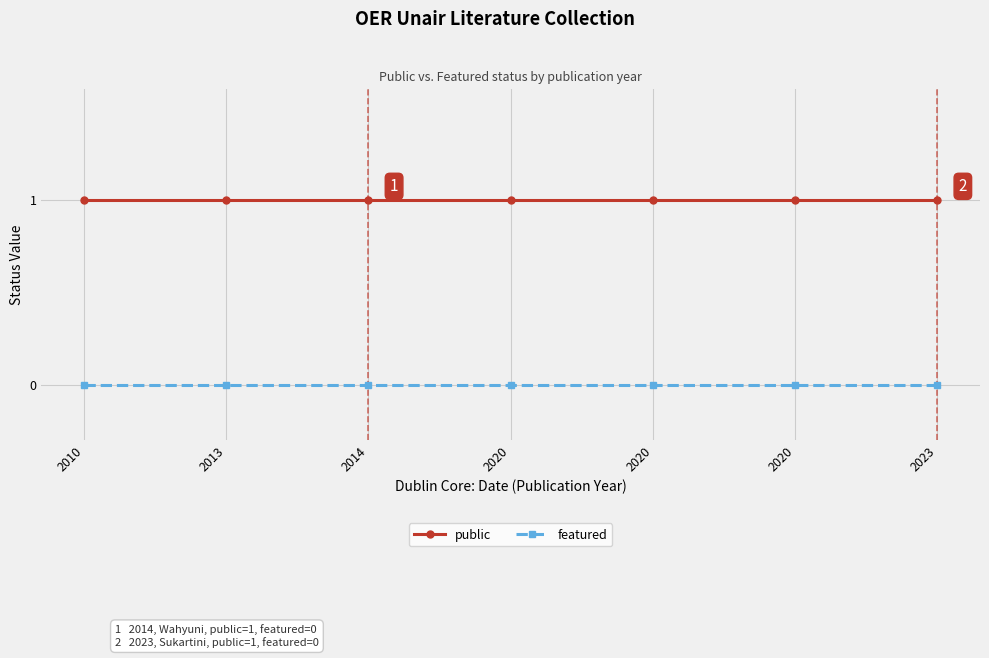

Is this an area chart (filled region under the line)?

No